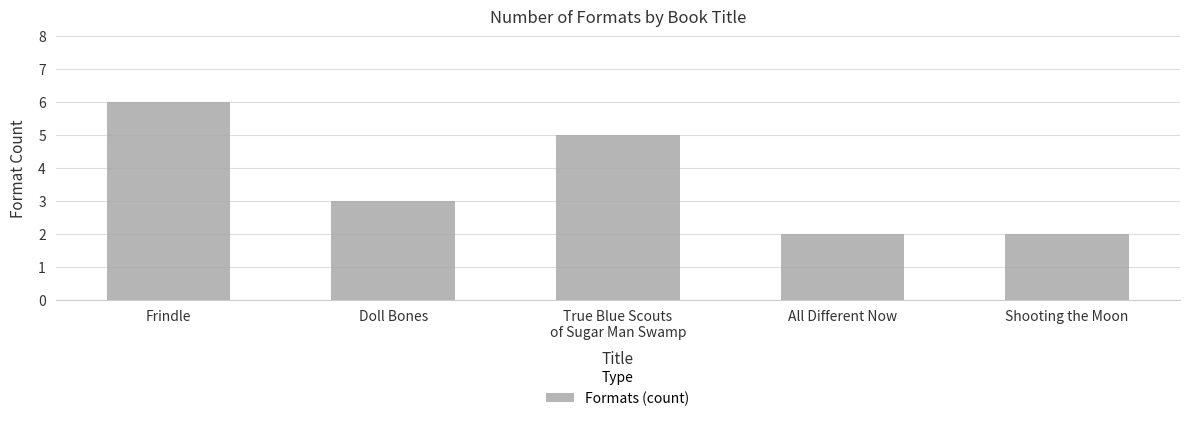

How many data points are less than 3?

2